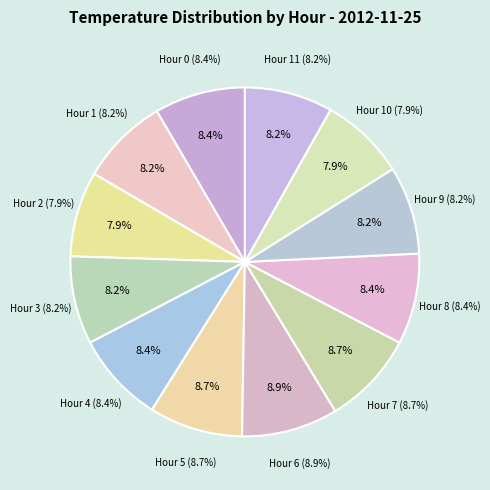

Which slice is the smallest?

Hour 2